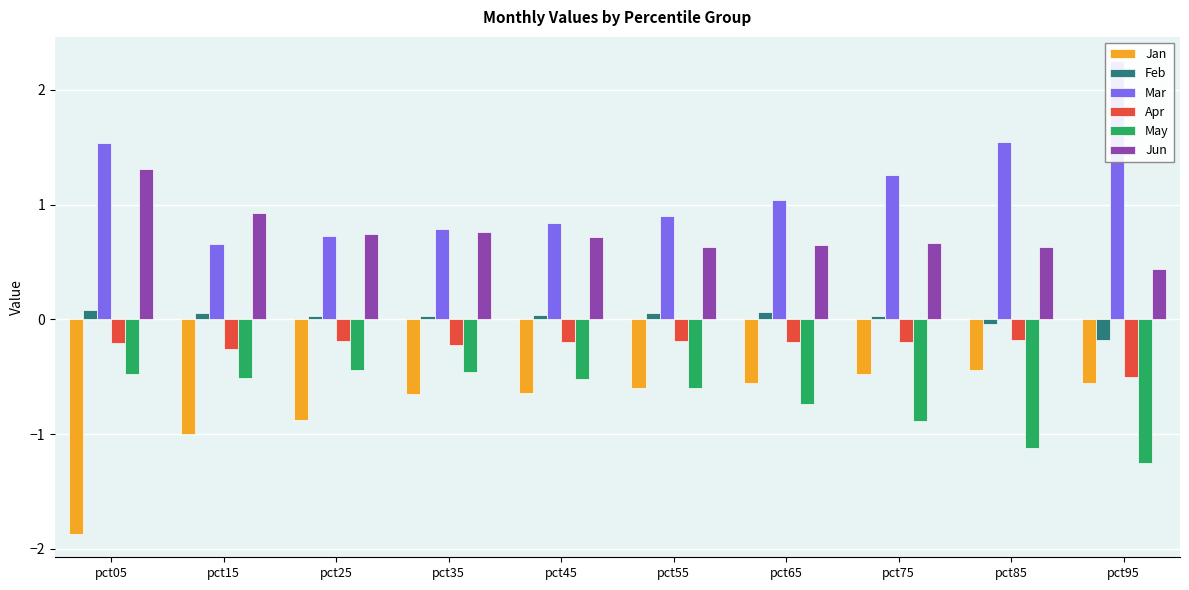

Between pct05 and pct75, which series saw the biggest shift?

Jan